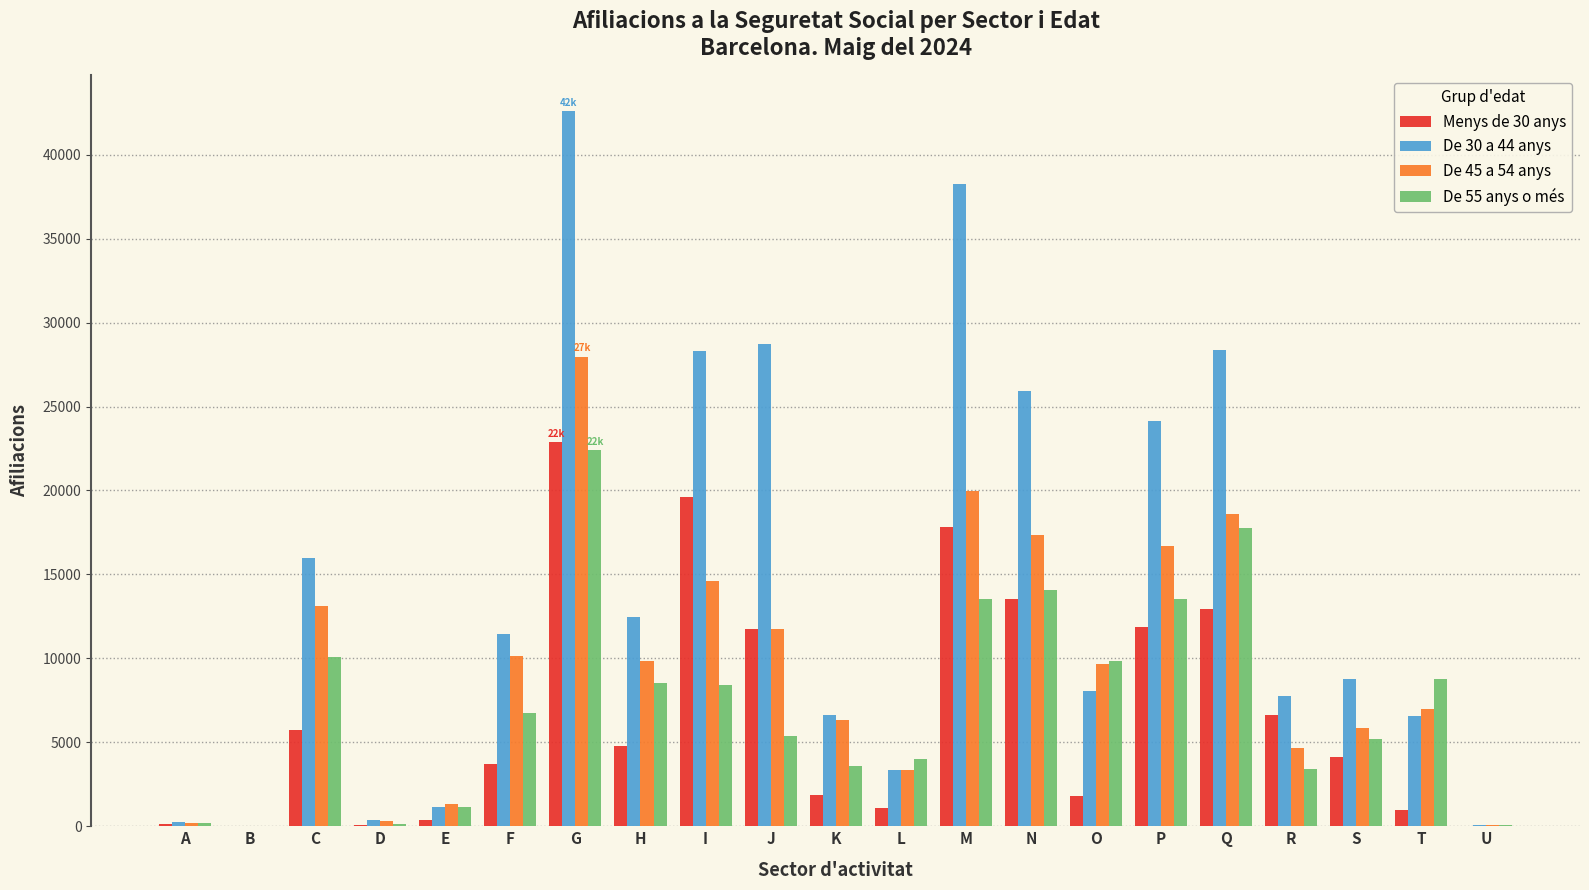

True or false: De 30 a 44 anys has a value of 15536 at F.

False